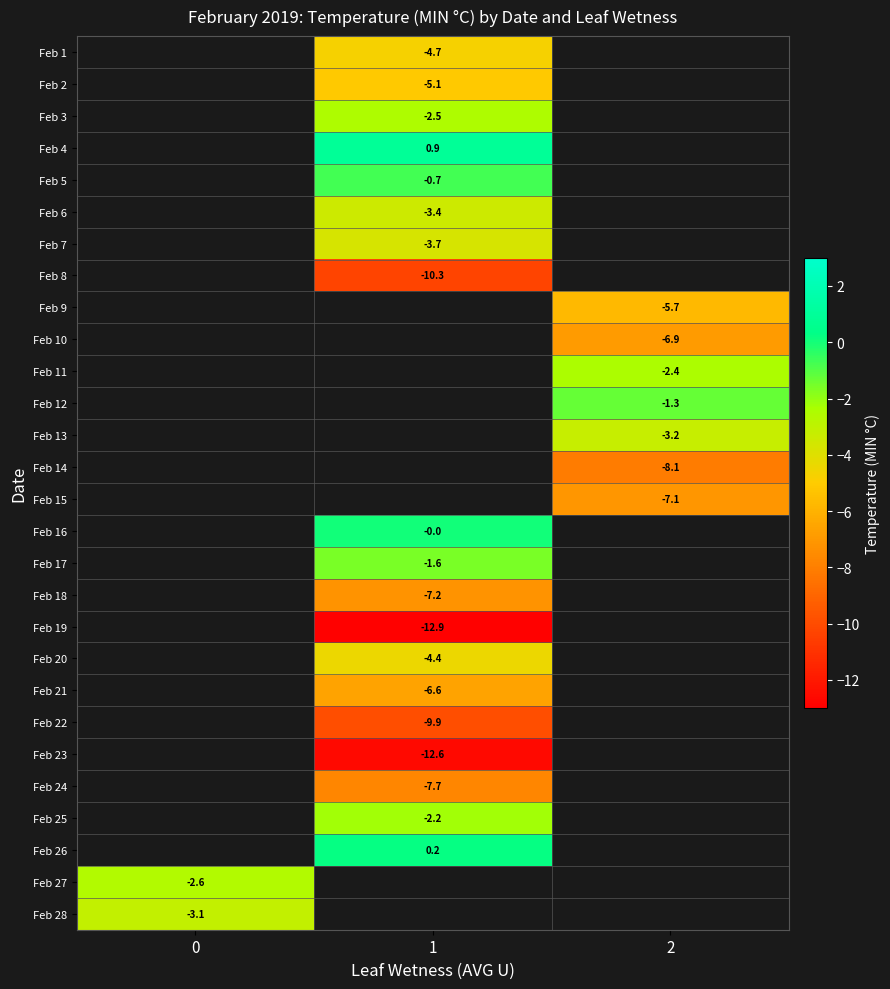

How many categories are shown in the chart?

3